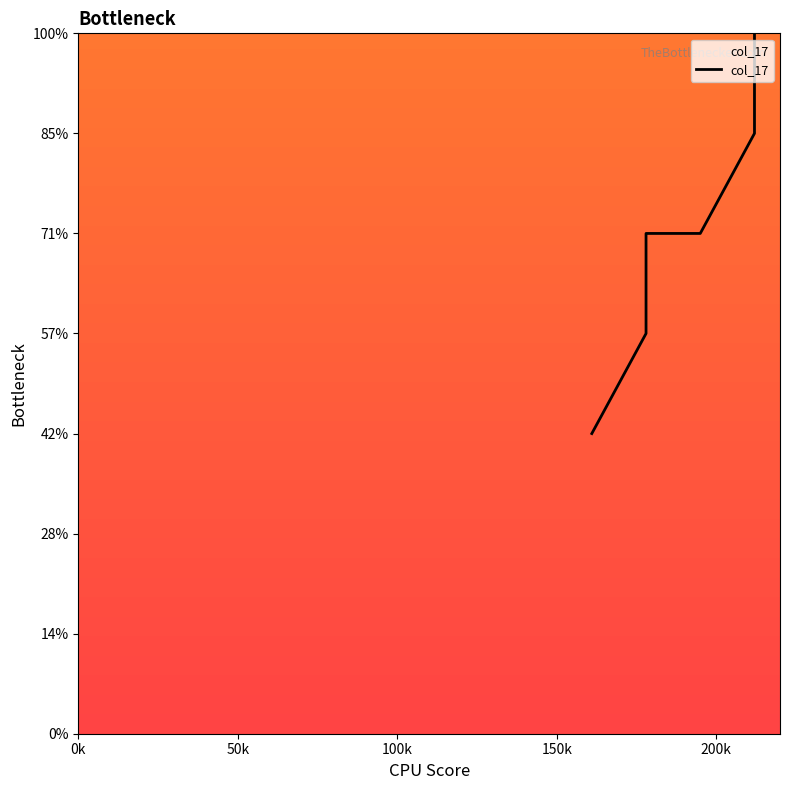

What is the ratio of the value at 195 to the value at 212?

0.7